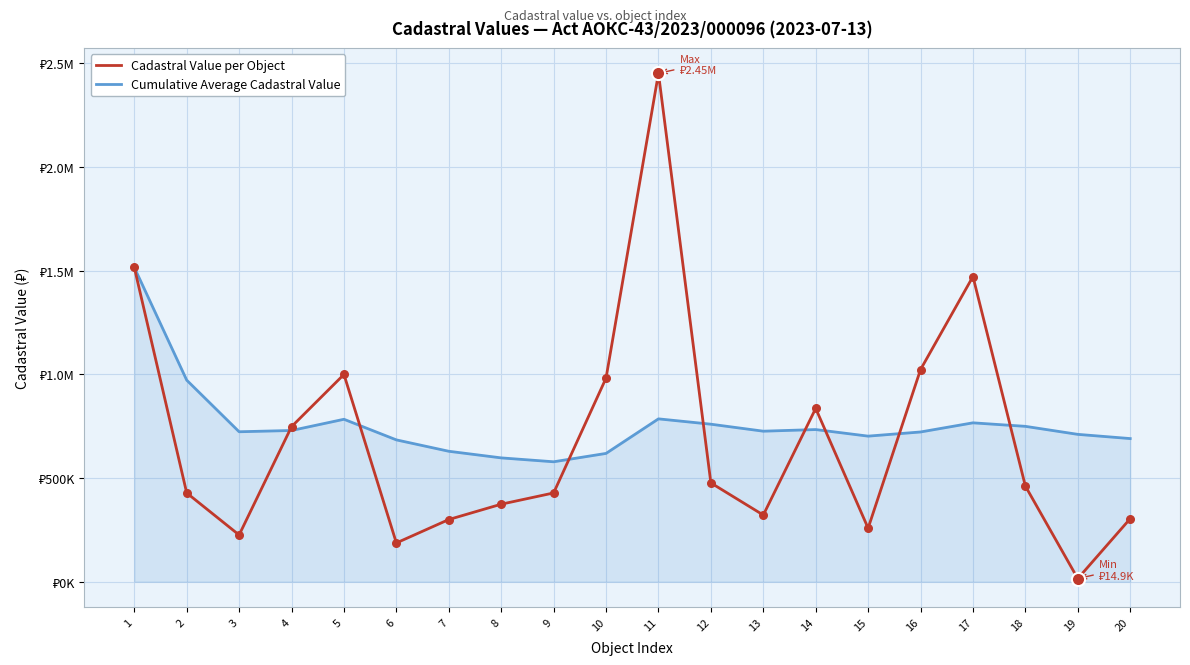

Does the chart have visible grid lines?

Yes